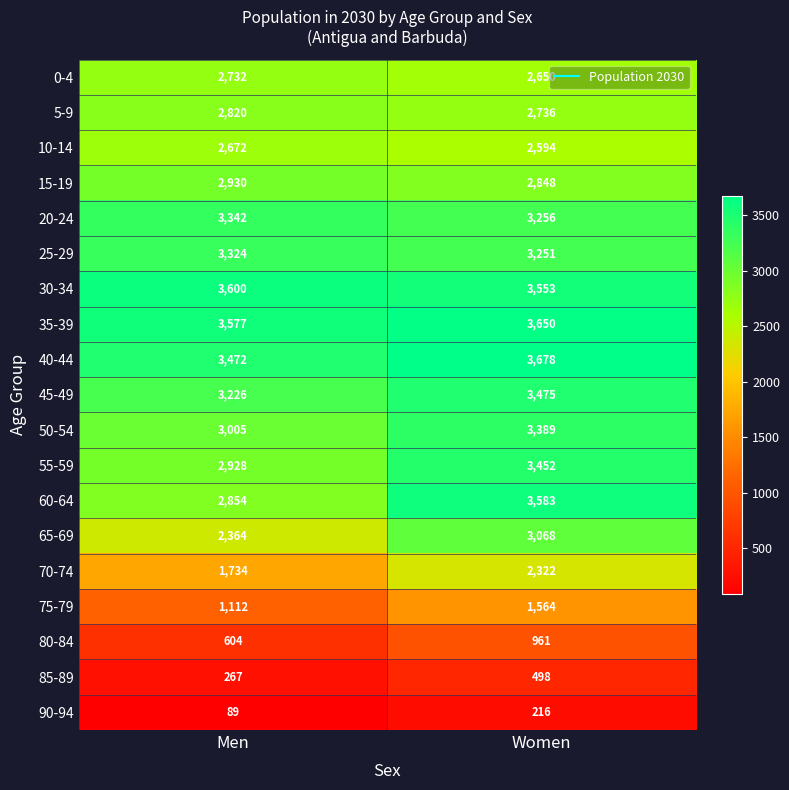

Where is 25-29 nearest to the value 3287?

Women